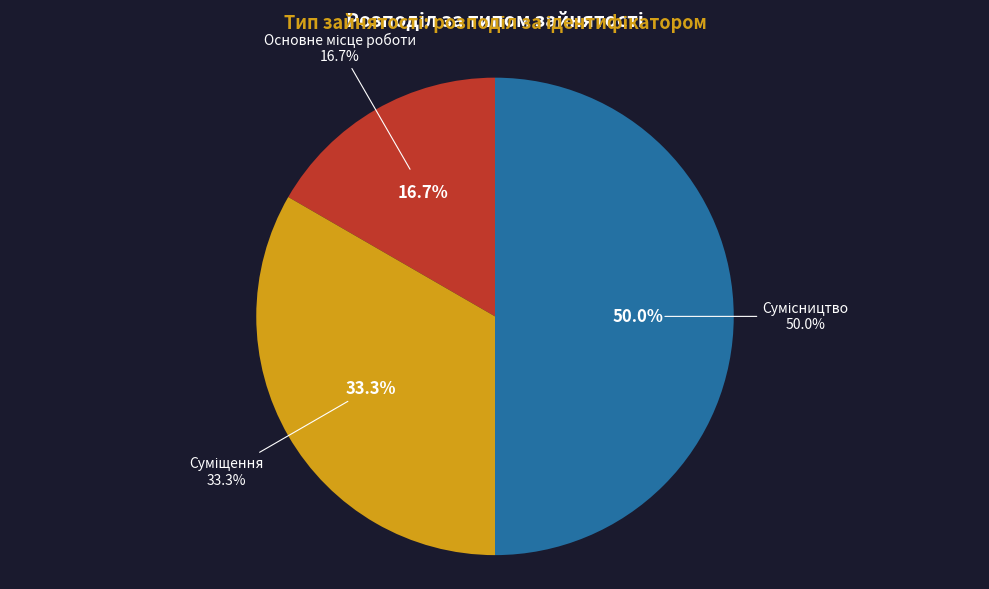

Which slice is the smallest?

Основне місце роботи